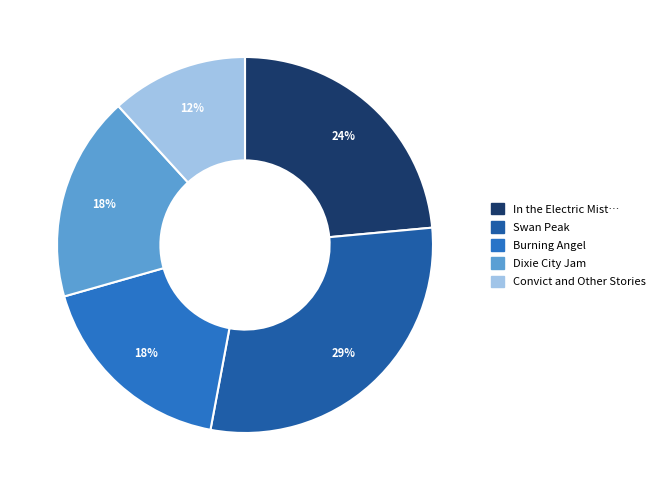

Count the number of slices in the pie.

5